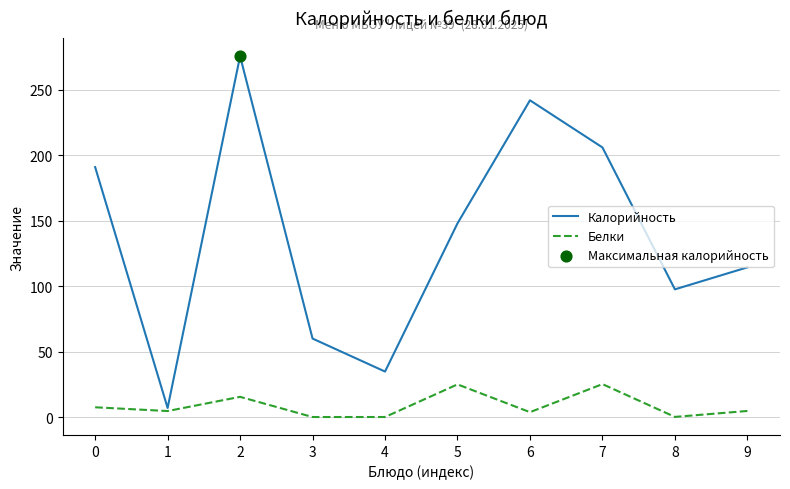

Which series has the widest spread of values?

Калорийность